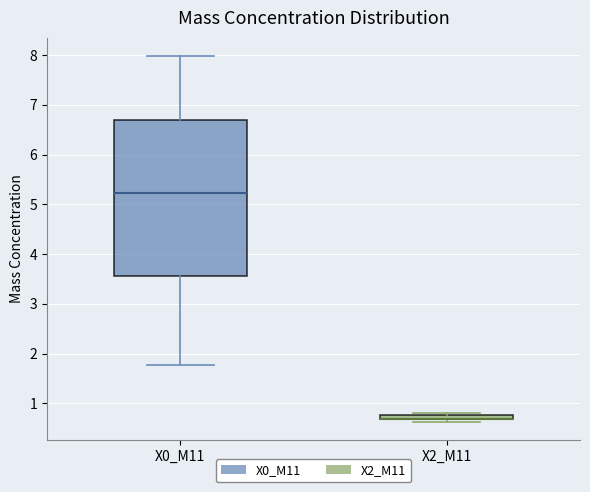

Where is the lower edge of the box for X0_M11 on the y-axis? The values are not printed on the chart, so give them approximately, as read against the axis.

3.6